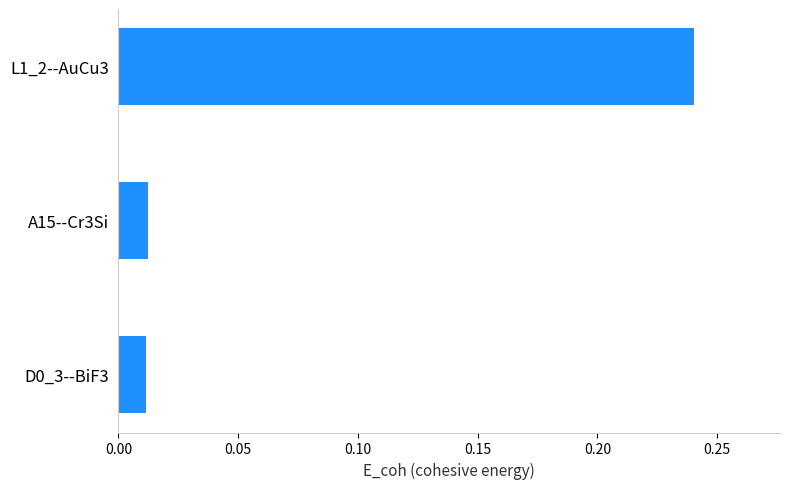

What is the change in value from A15--Cr3Si to L1_2--AuCu3?

+0.2